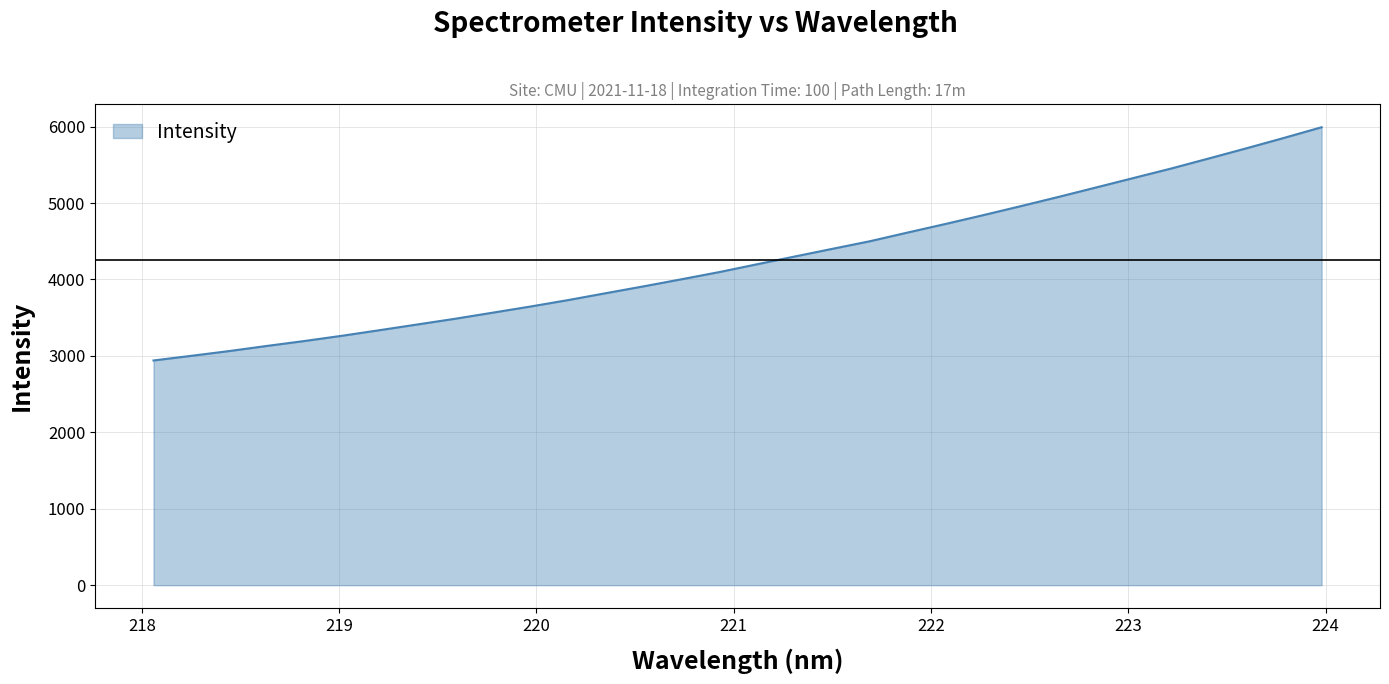

What is the difference between the maximum and minimum values?

3052.2